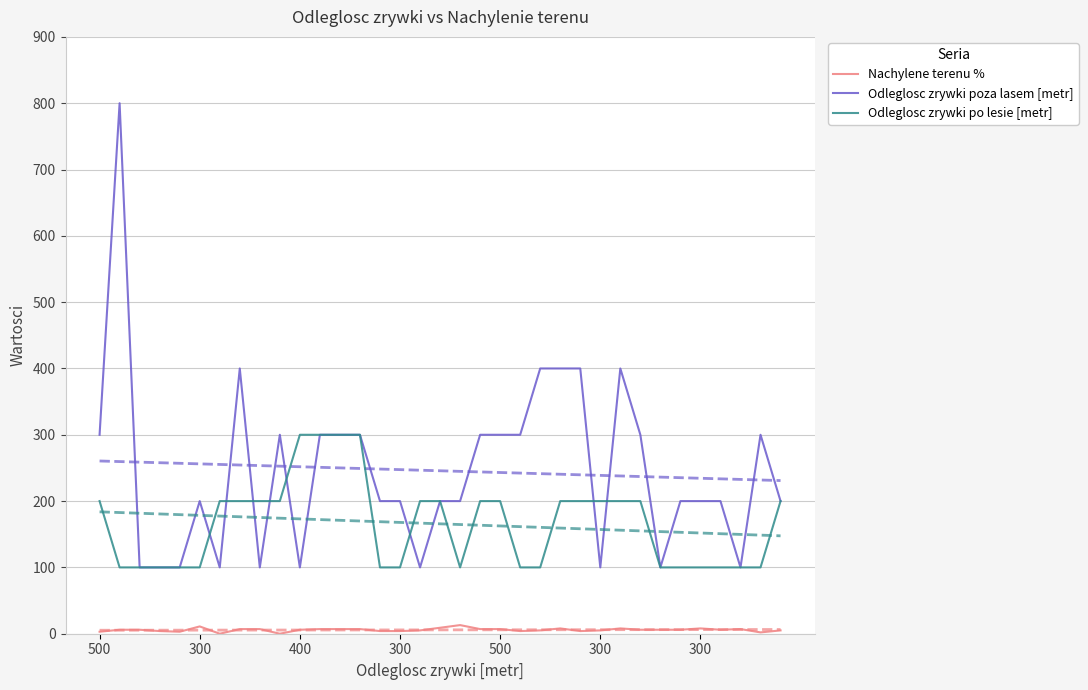

Read the Odleglosc zrywki po lesie [metr] value at 7, to the nearest 5.

200